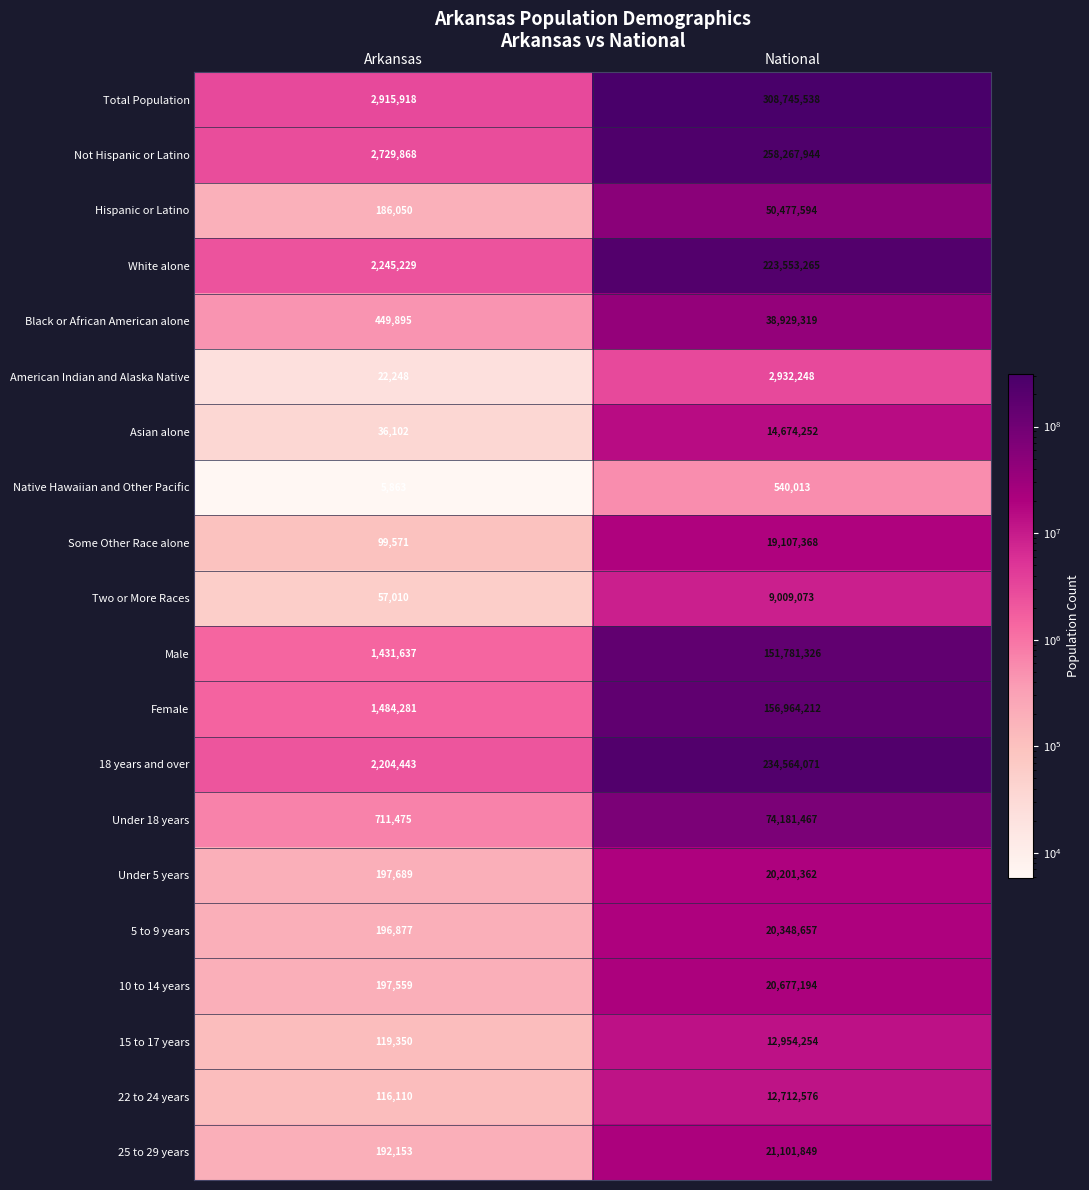

How many data points in Asian alone are less than 14674252?

1